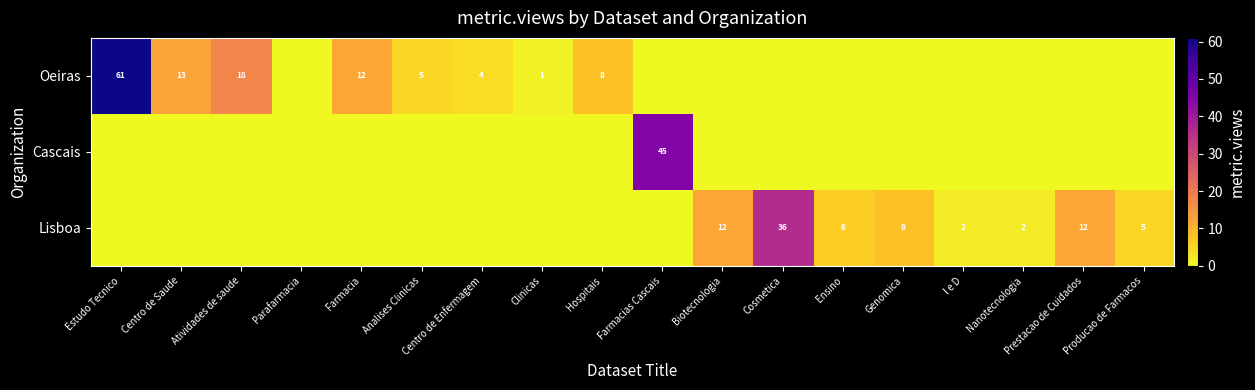

Between Biotecnologia and Centro de Saude, which is larger?

Centro de Saude